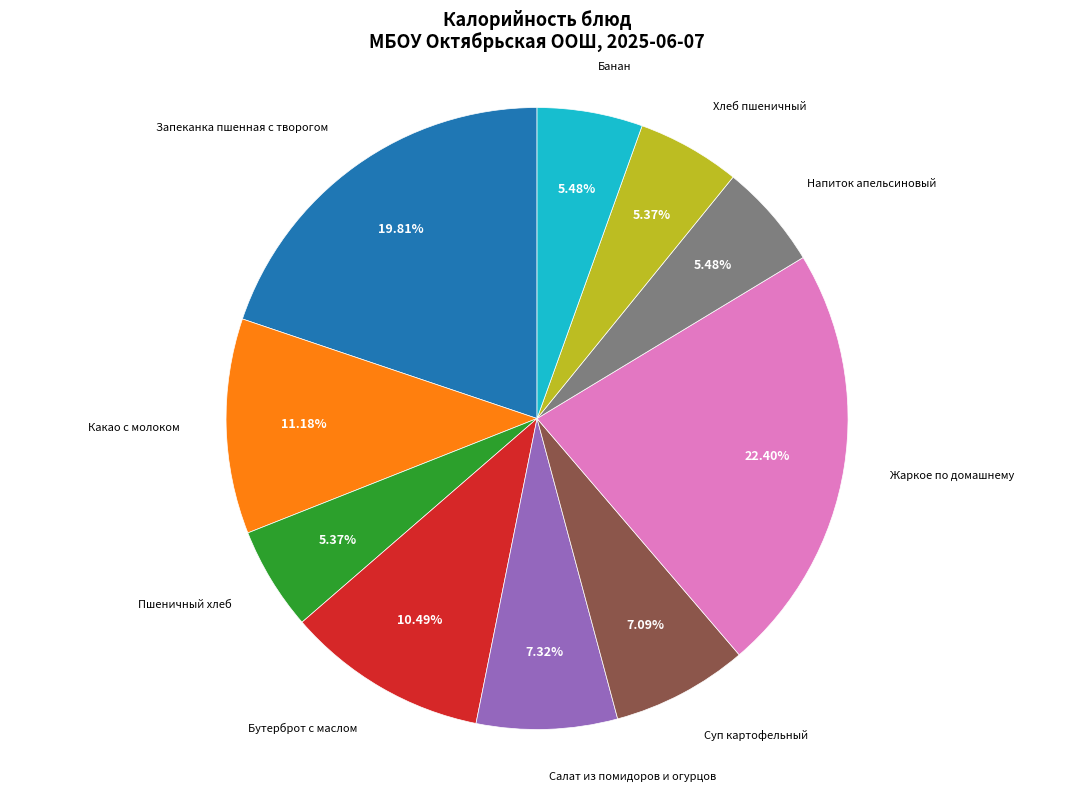

Is there any slice that represents more than half of the pie?

No